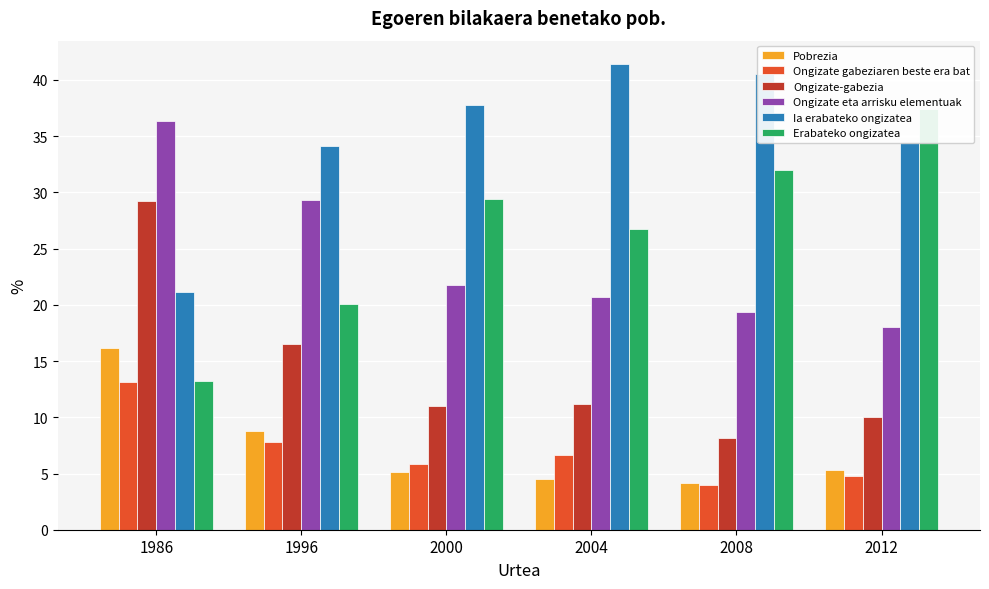

What is the value of the Ia erabateko ongizatea bar at the 3rd from the left?

37.8